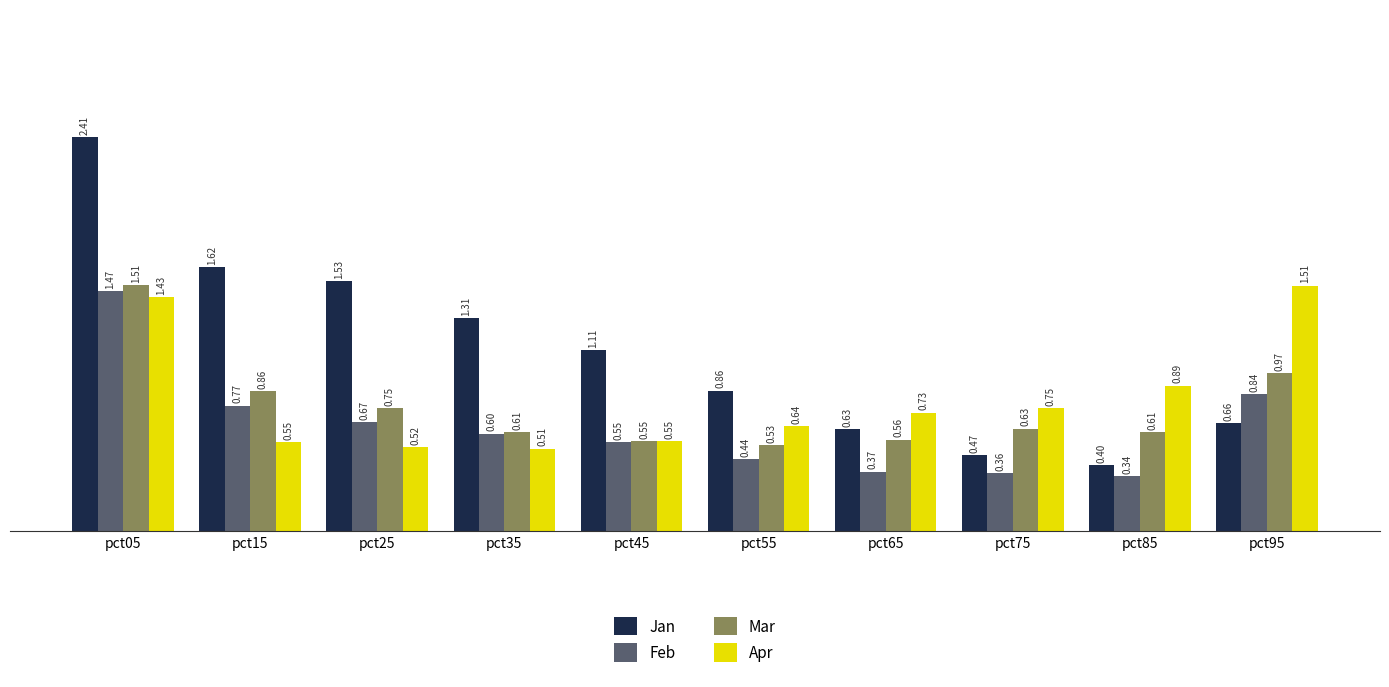

Count the Feb values in the range 0 to 1.

9